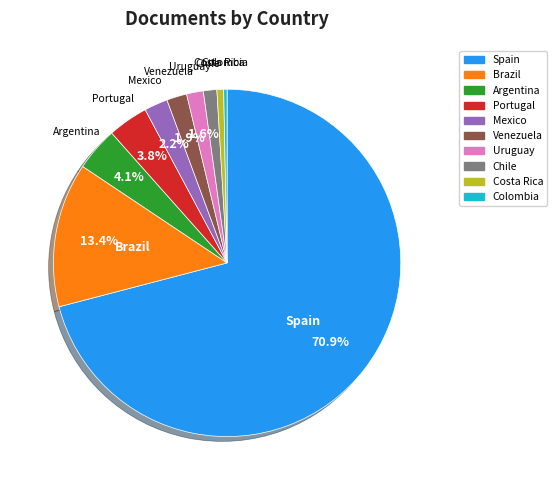

To the nearest percent, what is the difference between the largest and smallest slice percentages?

71%